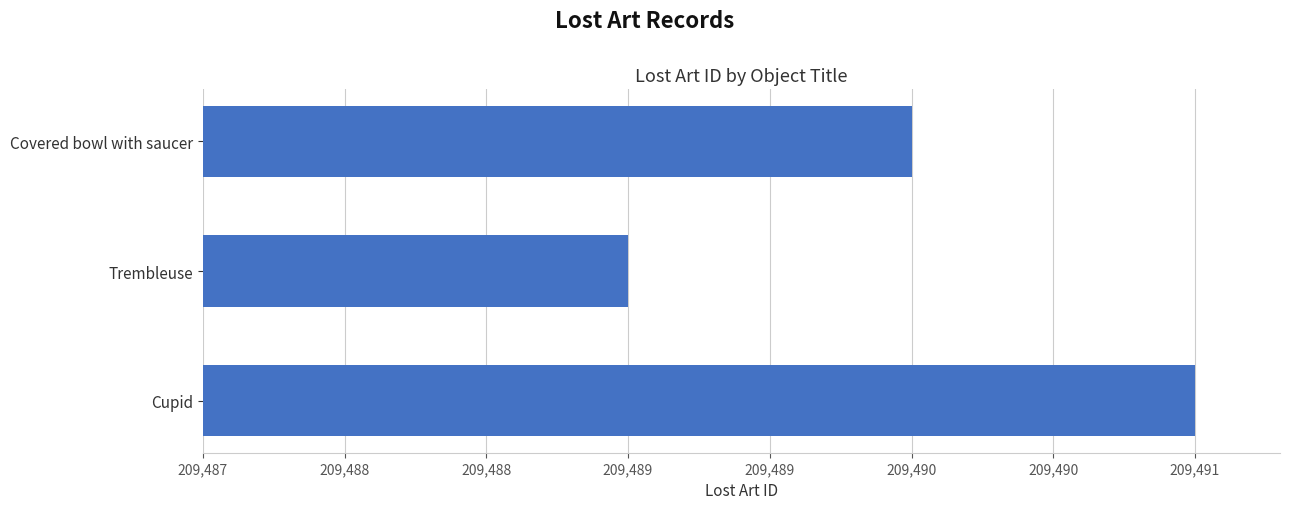

List the labels in order of value, smallest first.

Trembleuse, Covered bowl with saucer, Cupid